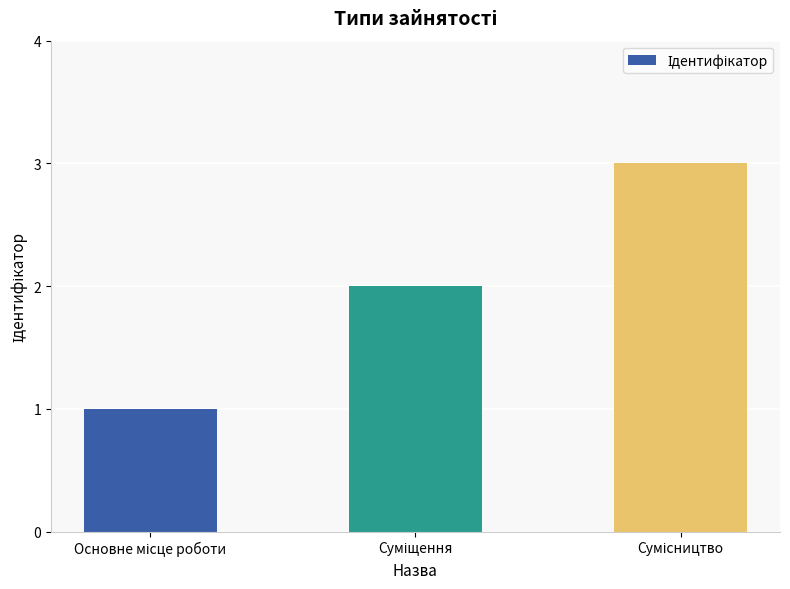

What is the sum of all values?

6